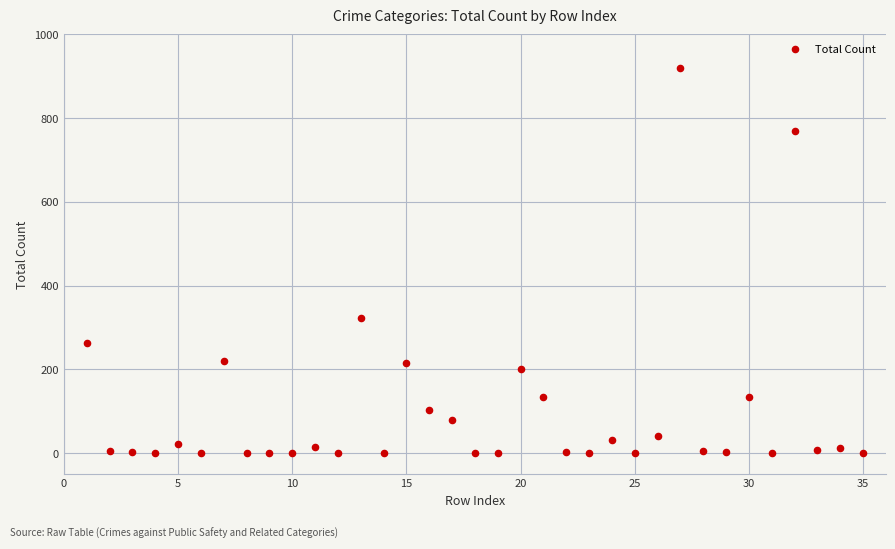

What is the range of Y values (max minus min)?

920